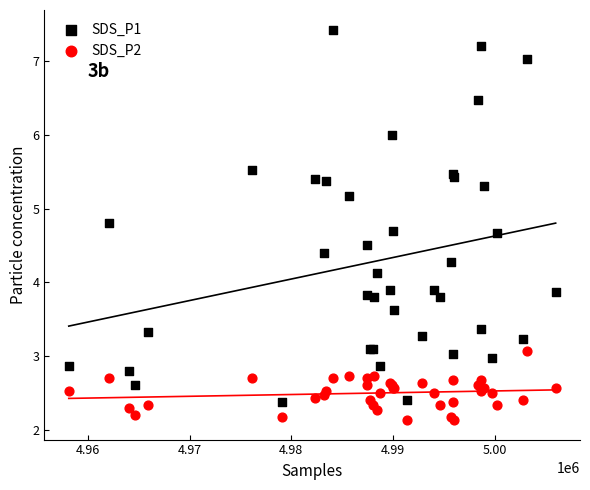

Which series has the widest spread of Y values?

SDS_P1